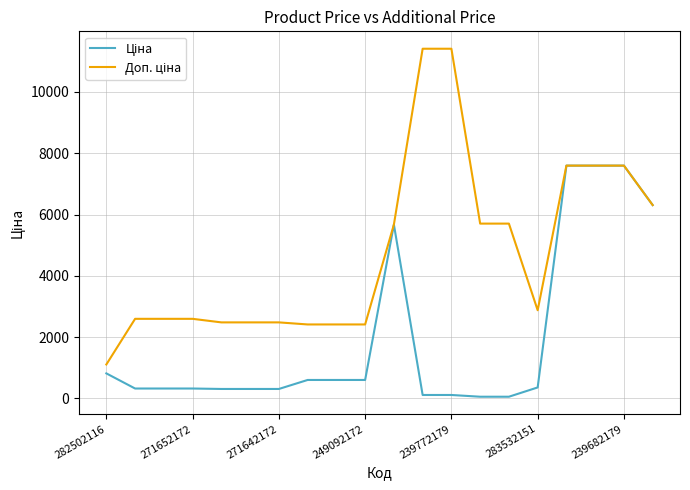

How many lines are shown in the chart?

2